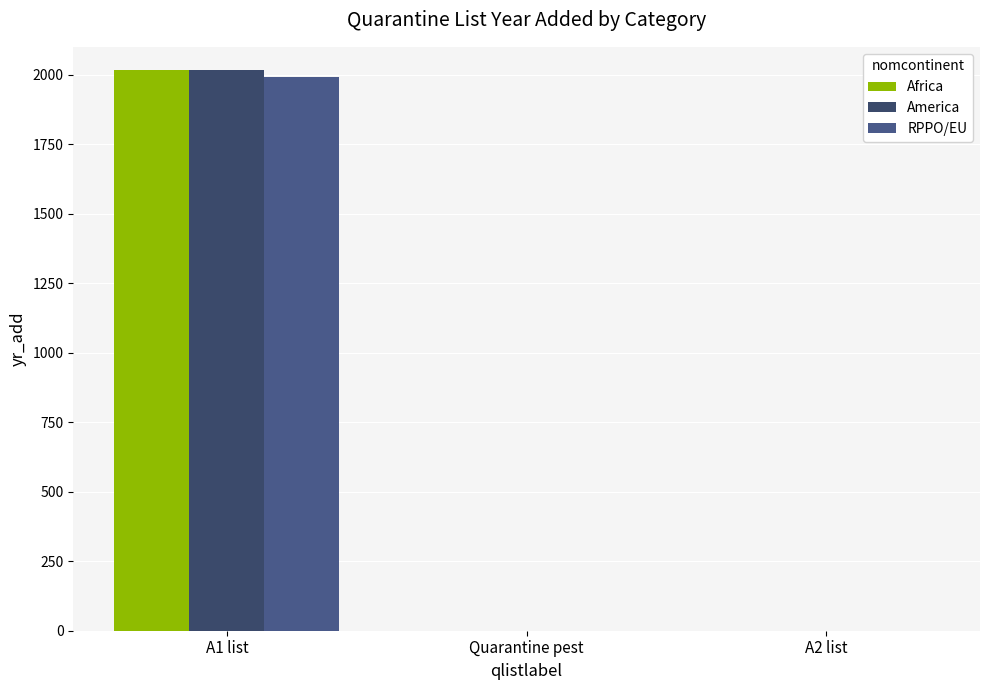

Rank the series by their maximum value, from lowest to highest.

RPPO/EU, Africa, America